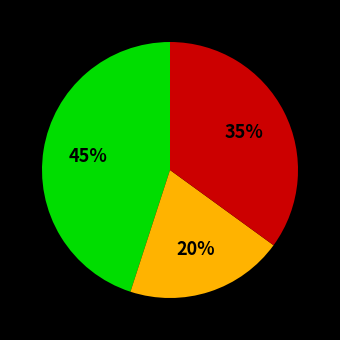

Is there any slice that represents more than half of the pie?

No